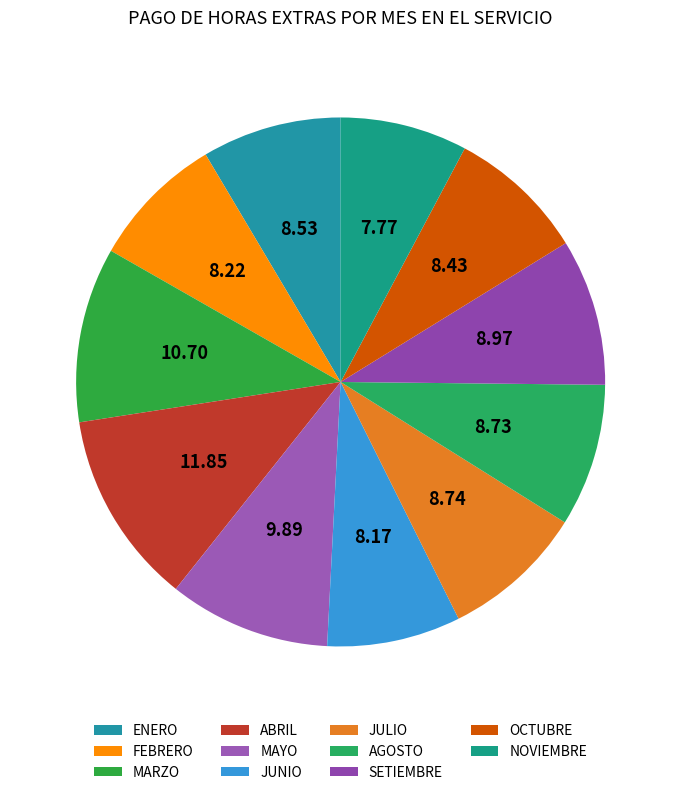

True or false: AGOSTO accounts for 1% of the total.

False